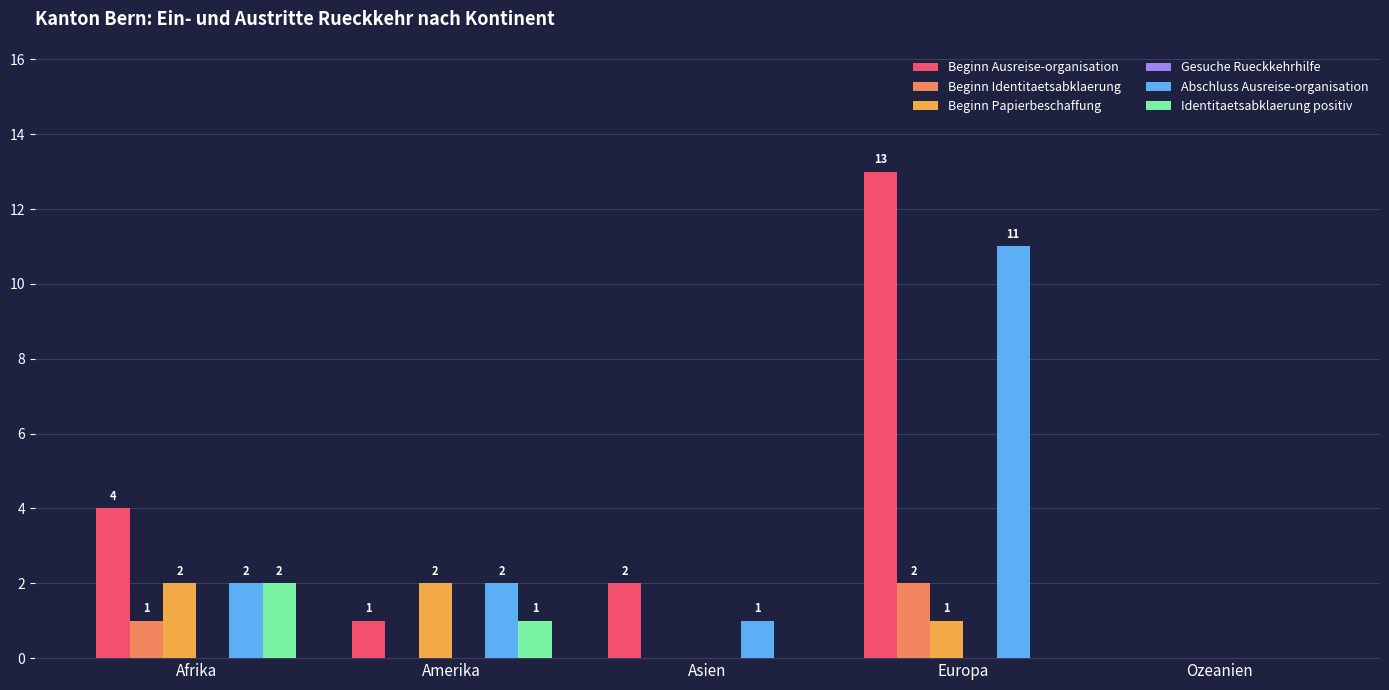

Is the value of Identitaetsabklaerung positiv at Amerika greater than the value of Beginn Identitaetsabklaerung at Amerika?

Yes